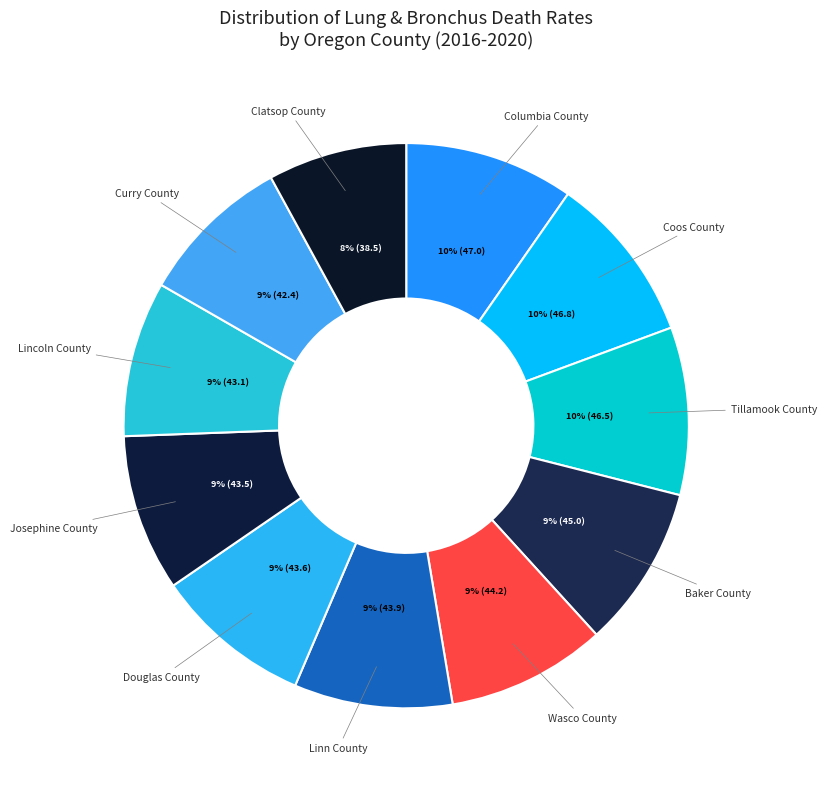

Is it true that Wasco County is 1% of the pie?

False